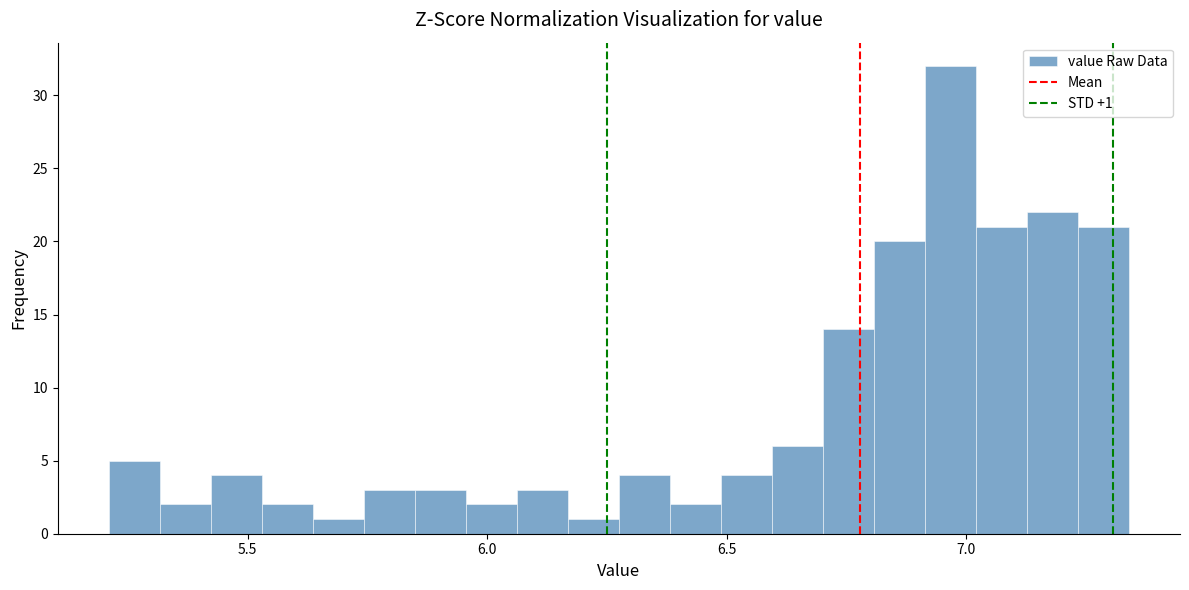

Read against the x-axis, roughly where is the centre of the tallest bar?

6.95